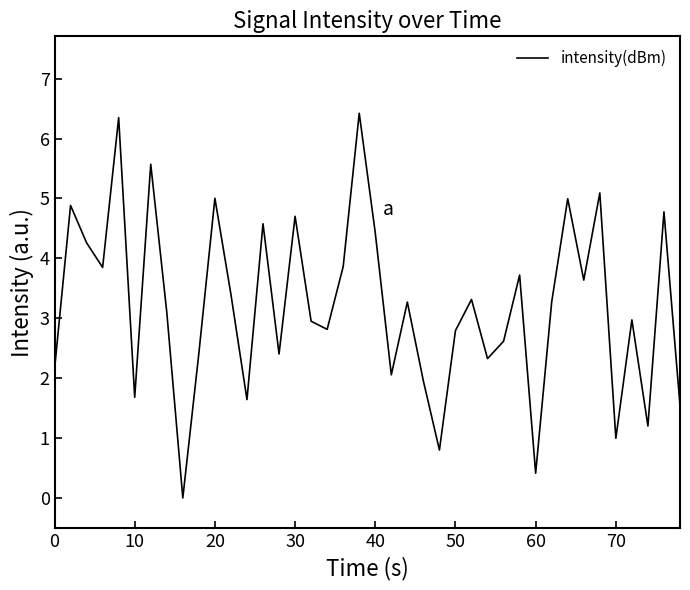

What is the difference between the maximum and minimum values?

6.4